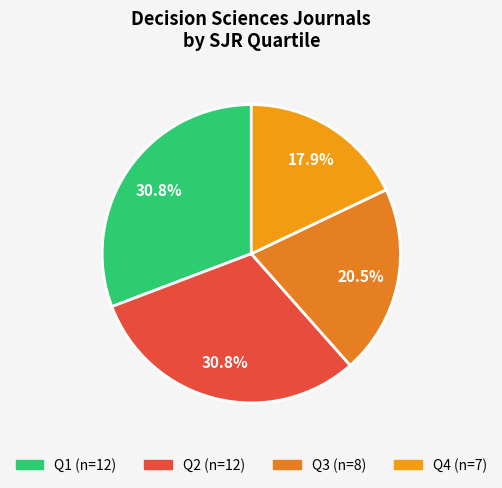

Between Q2 and Q4, which is larger?

Q2